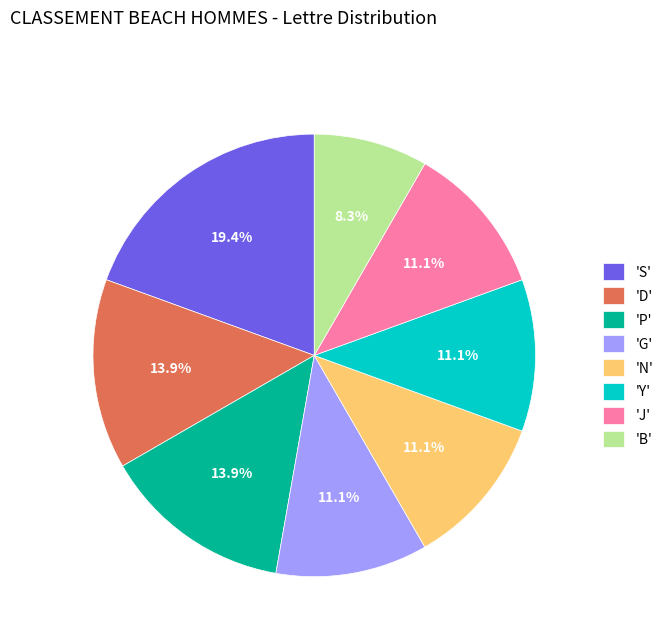

Which category has the smallest portion of the pie?

'B'